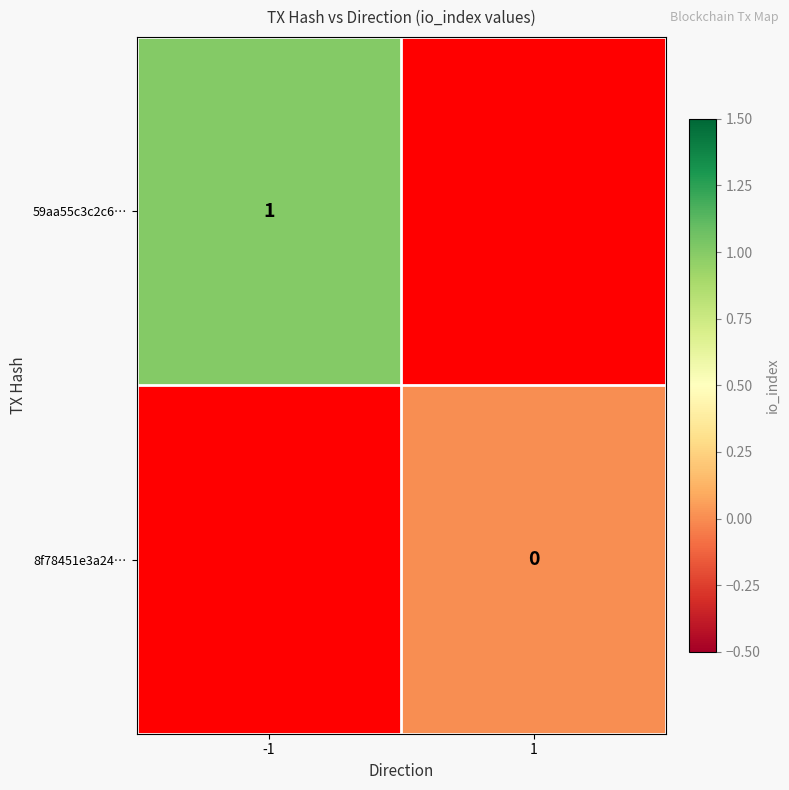

What is the maximum value shown in the chart?

1.0